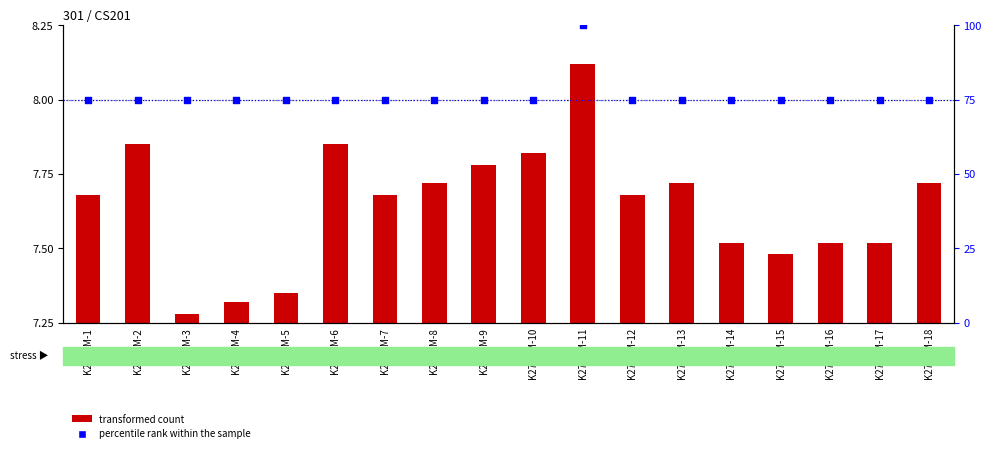

At which category is the sum across all series the highest?

K27TPM-11